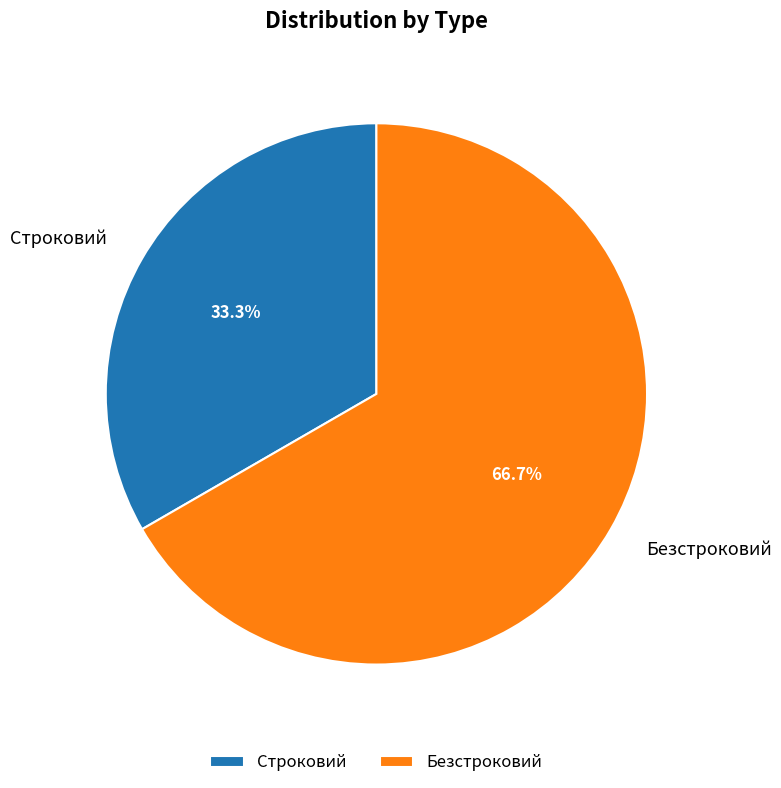

What percentage is NOT represented by Безстроковий?

33.3%